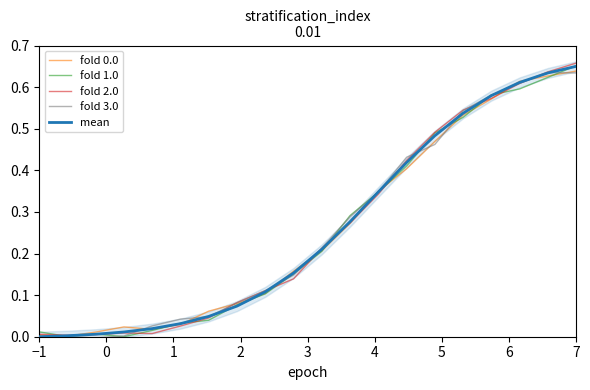

The fold 3.0 series shows 1.1 at 7. True or false?

False